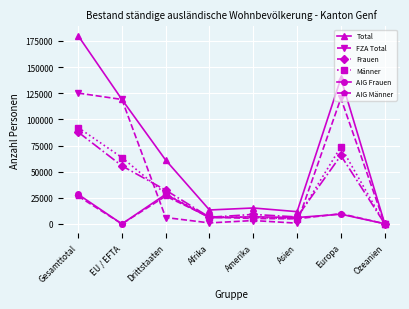

After their last crossing, which series has the higher values: AIG Frauen or AIG Männer?

AIG Männer